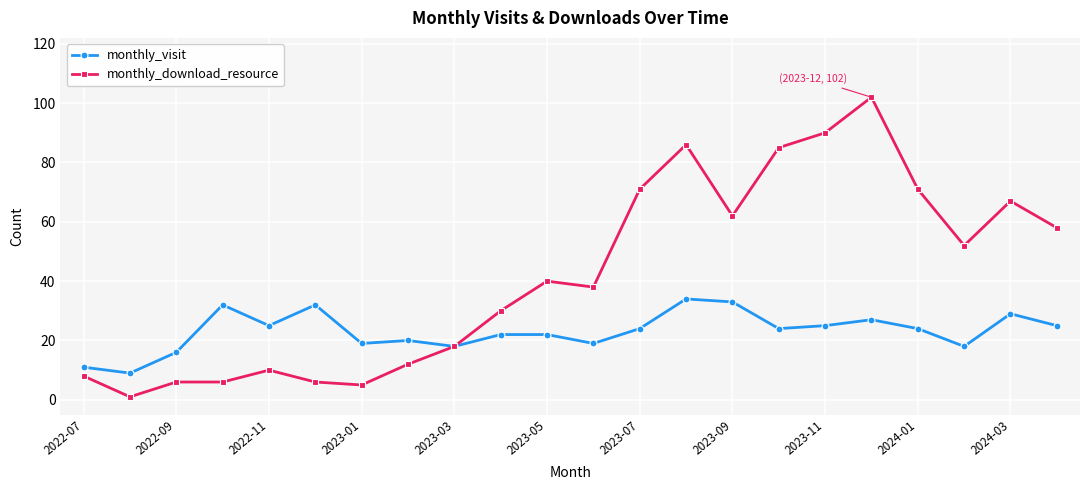

What is the value of the monthly_visit point at the 21st from the left?

29